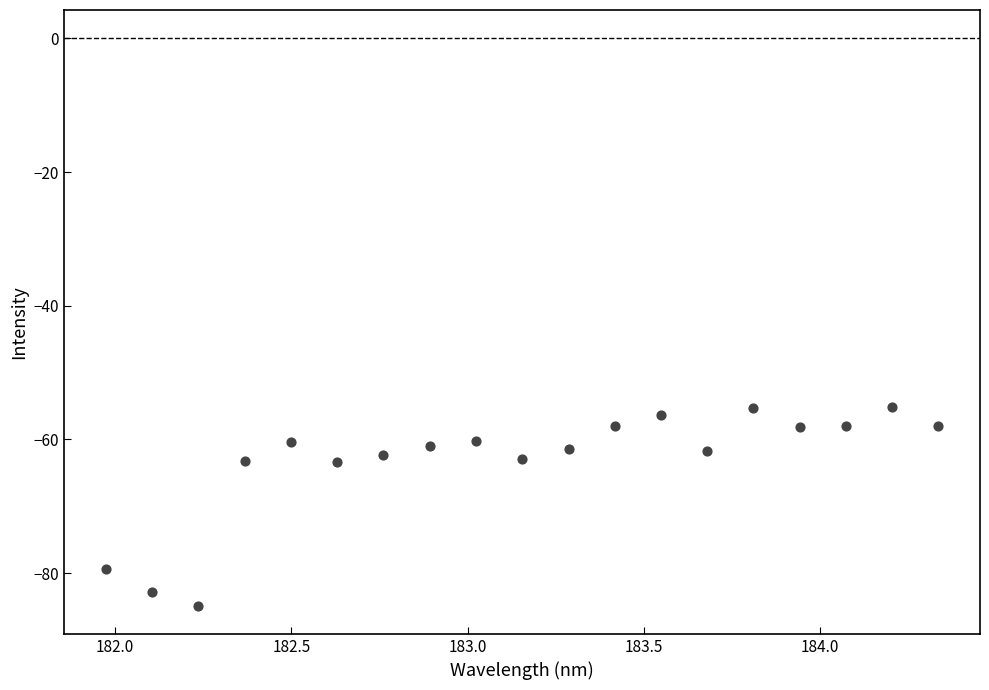

What is the range of Y values (max minus min)?

29.7